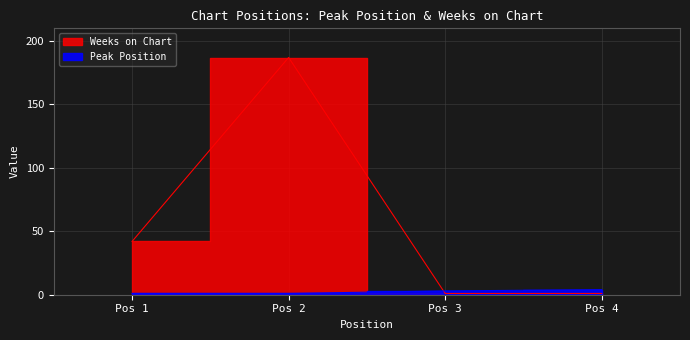

After their last crossing, which series has the higher values: Weeks on Chart or Peak Position?

Peak Position